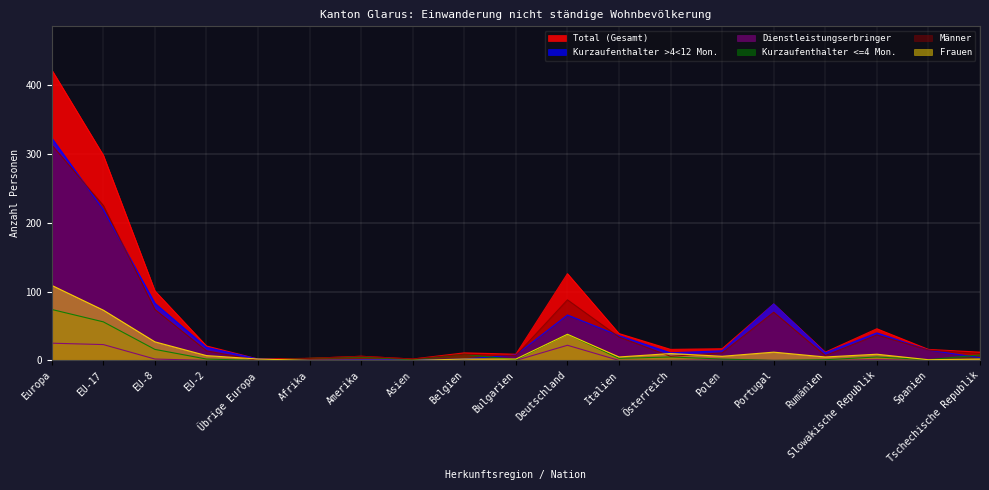

The Total (Gesamt) series shows 39 at Italien. True or false?

True